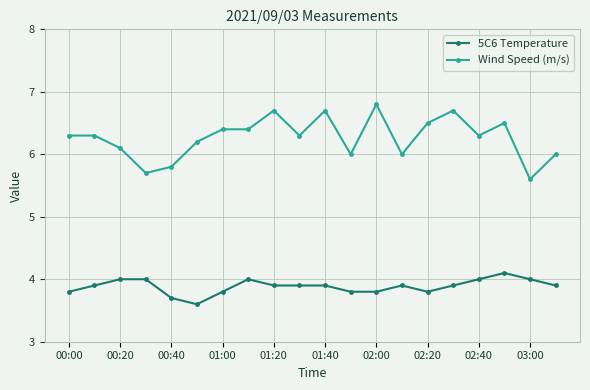

True or false: 5C6 Temperature and Wind Speed (m/s) cross at least once.

False